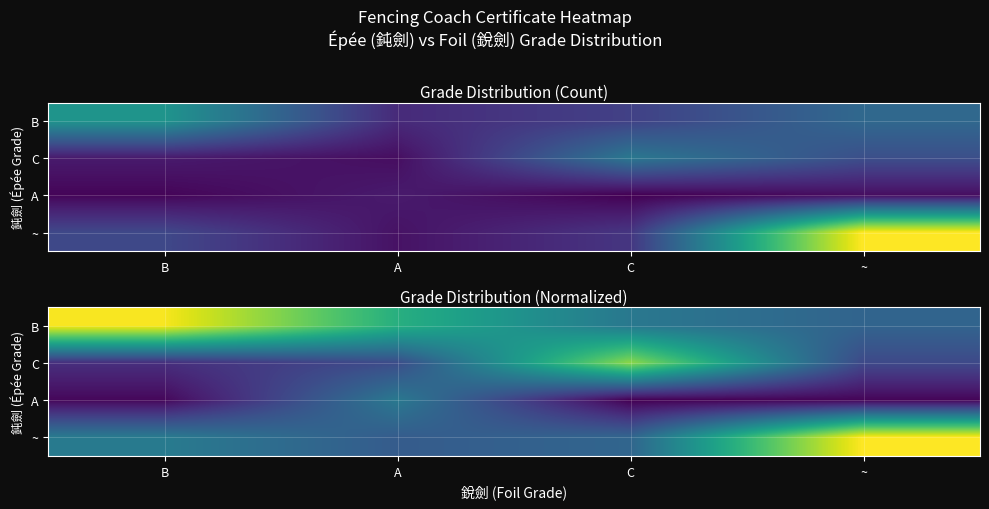

Which category has the lowest value in the ~ series?

A